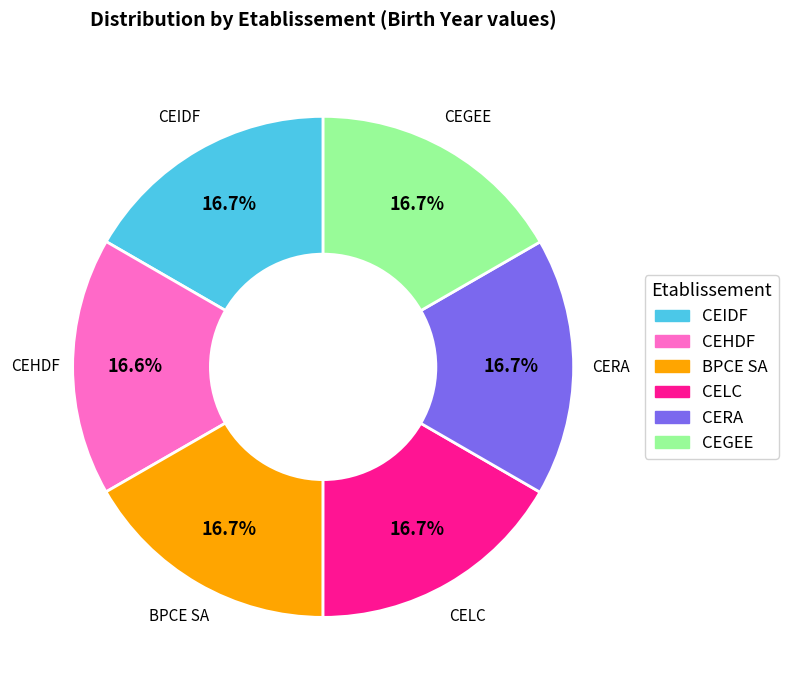

Does any single category account for the majority?

No